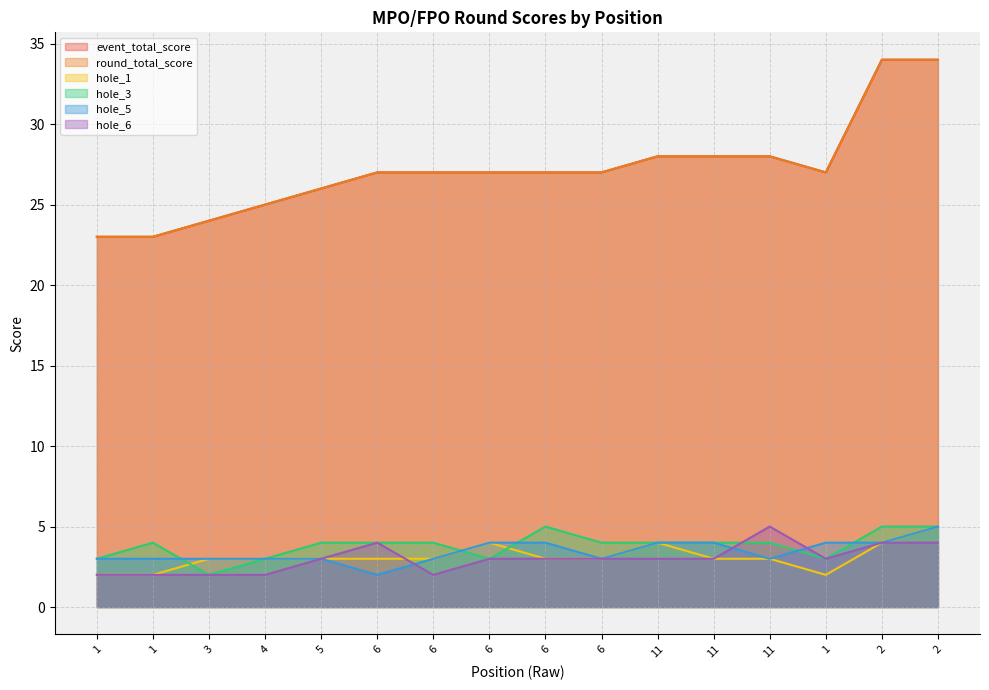

What is the spread (max minus min) of values at 5?

23